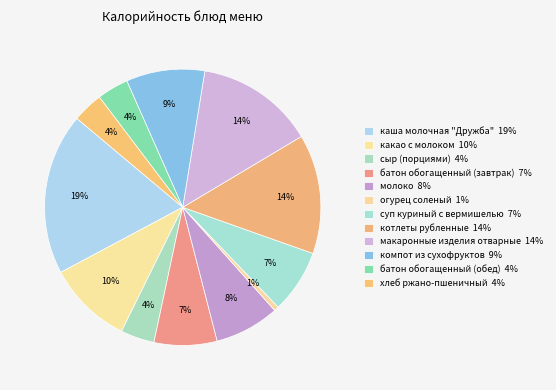

What percentage is the каша молочная "Дружба" slice, to the nearest percent?

19%